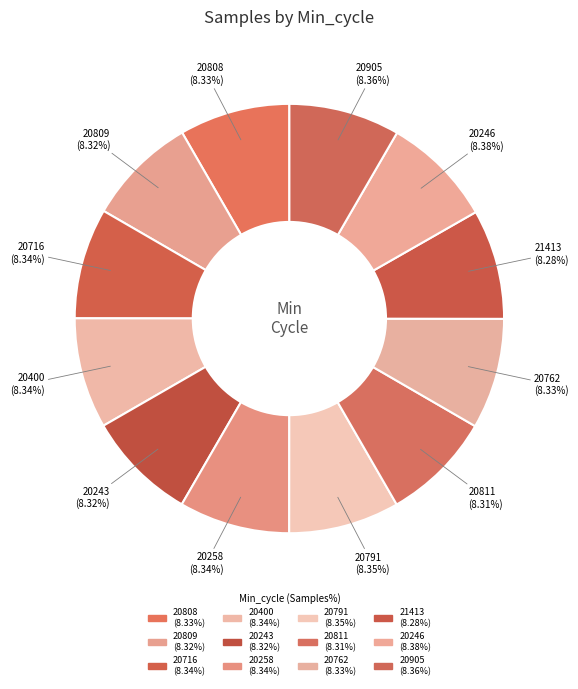

The 20905 slice represents 20% of the pie. True or false?

False